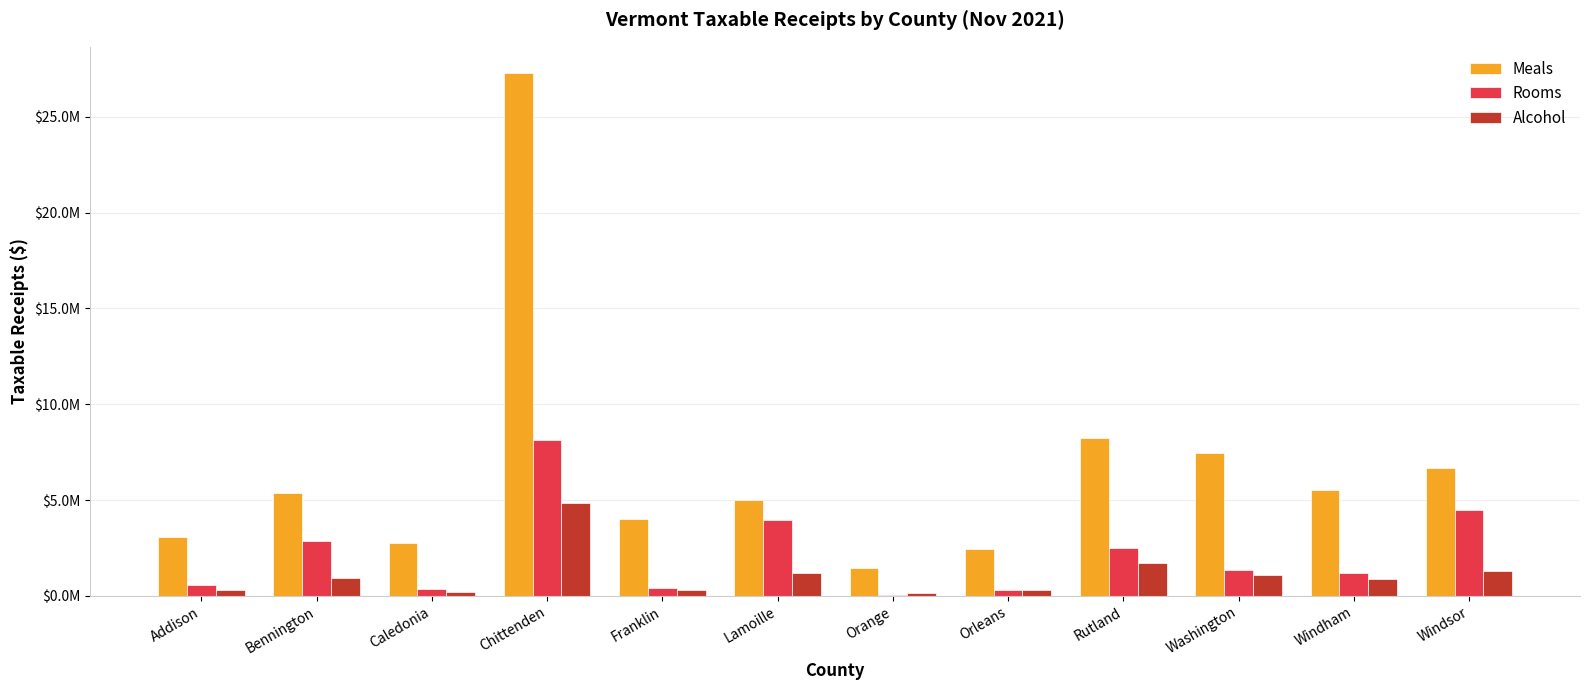

Where is Rooms nearest to the value 4087774?

Lamoille